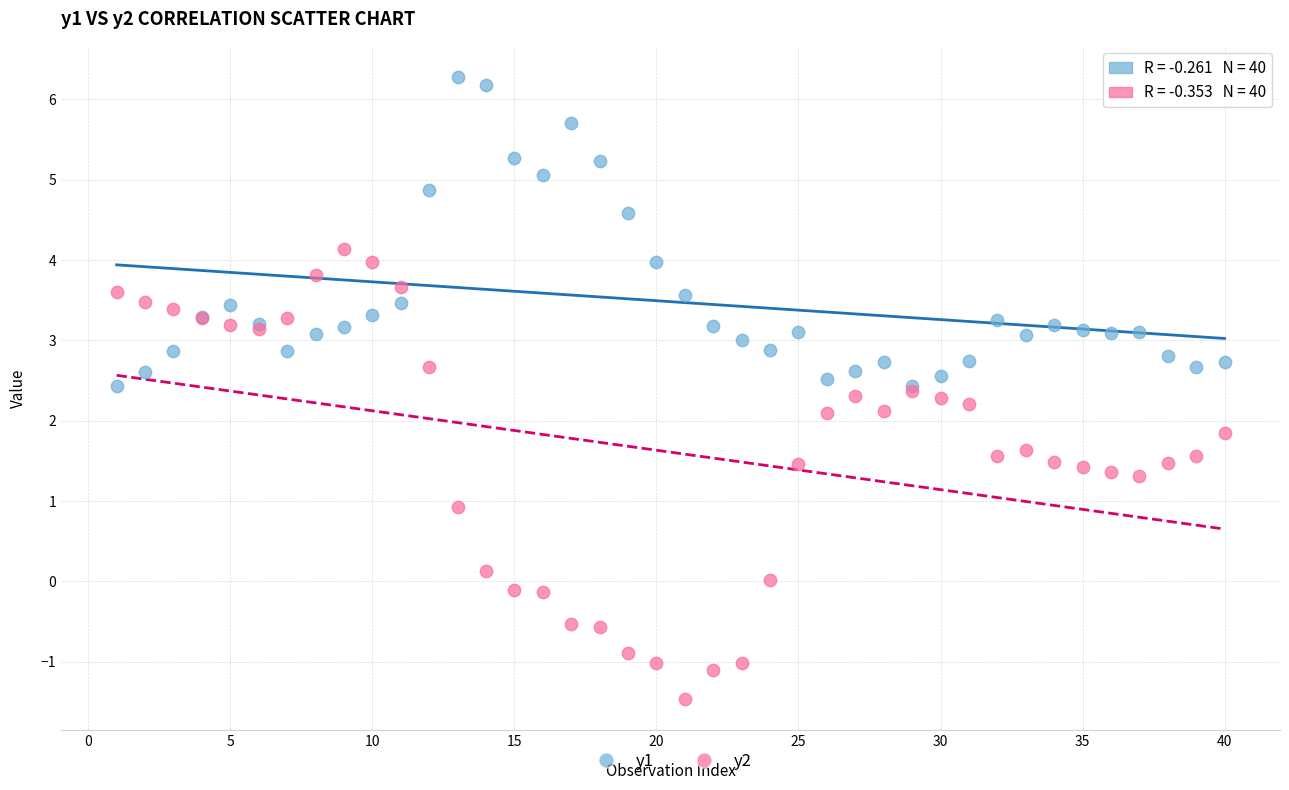

What are all the series names shown in the legend?

y1, y2